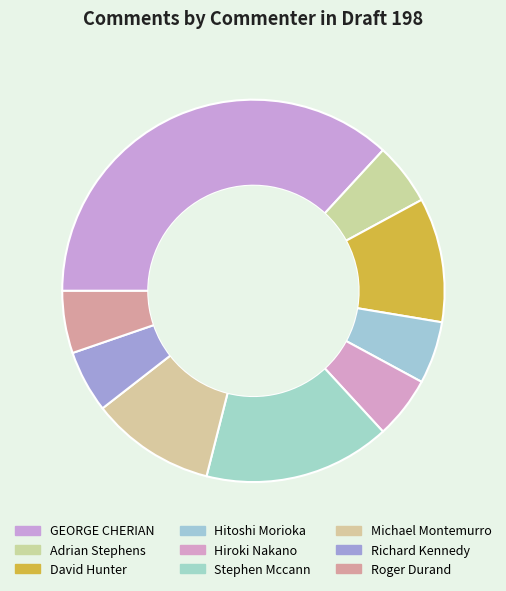

Is it true that Hitoshi Morioka is 1% of the pie?

False